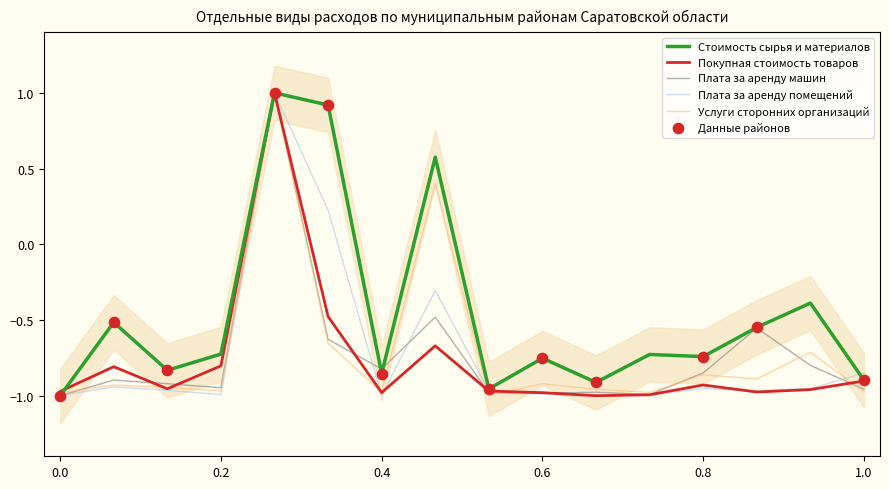

Which series contains the highest Y value?

Стоимость сырья и материалов